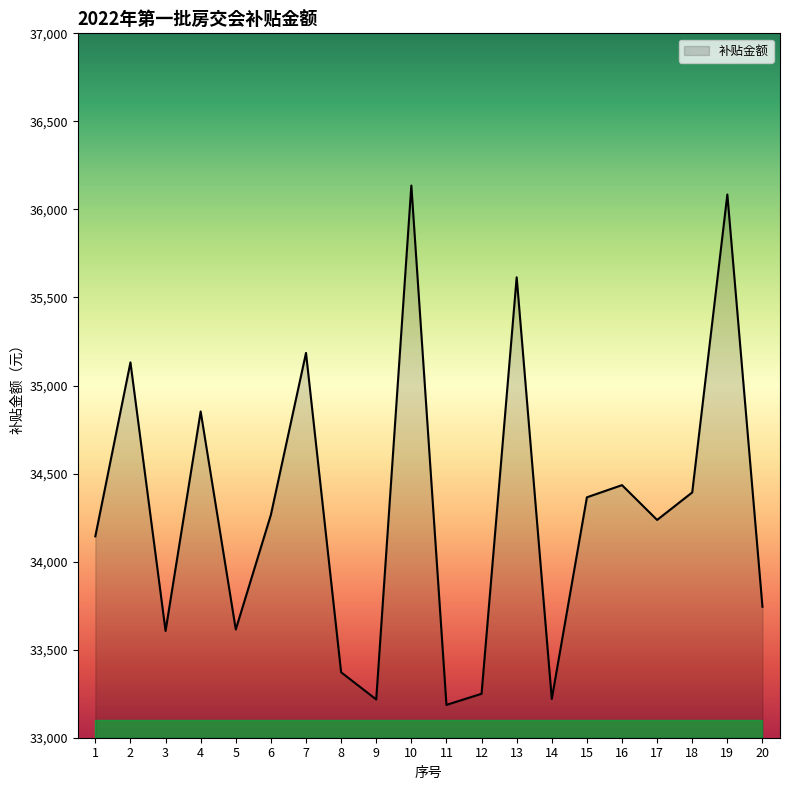

What is the average value?

34302.6